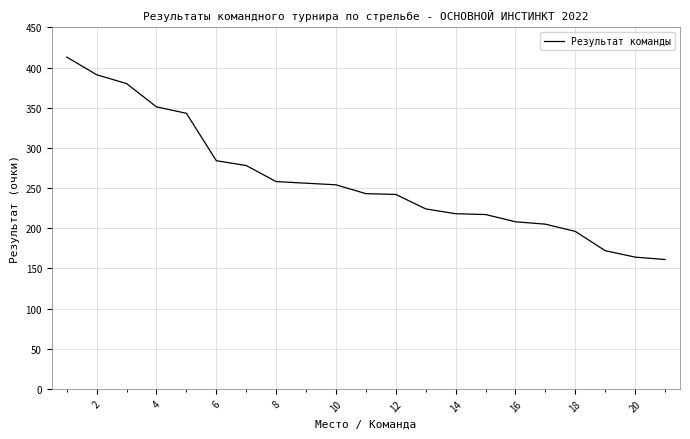

What is the difference between the maximum and minimum values?

252